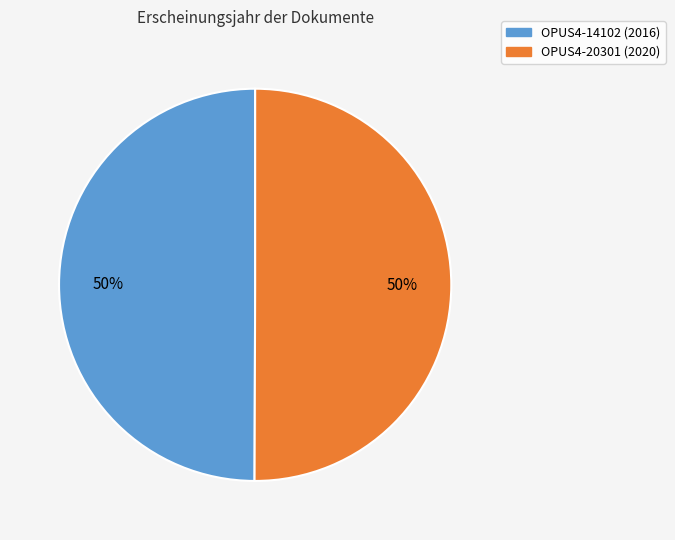

To the nearest percent, what is the average slice percentage?

50%